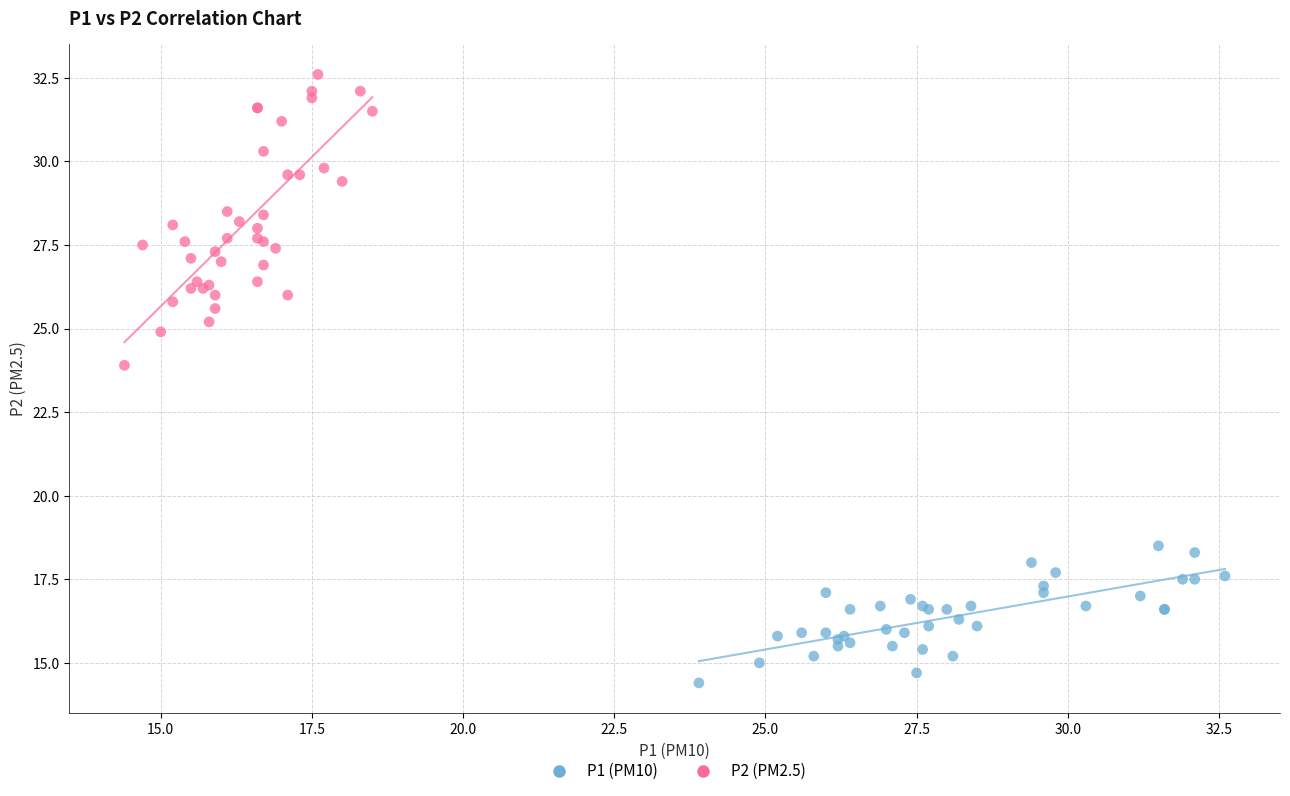

Which series has the widest spread of Y values?

P2 (PM2.5)